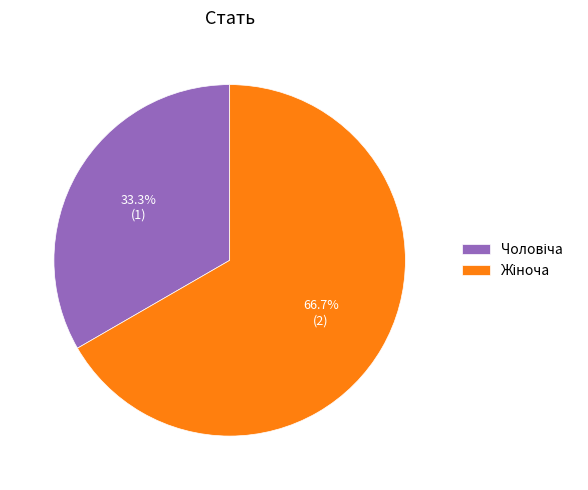

Count the number of slices in the pie.

2